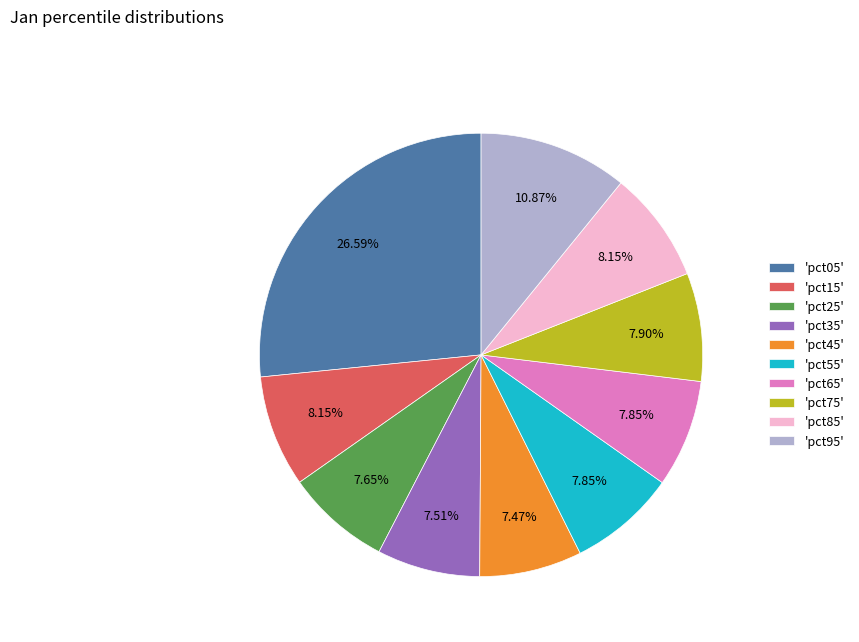

Which has a higher value, 'pct05' or 'pct35'?

'pct05'